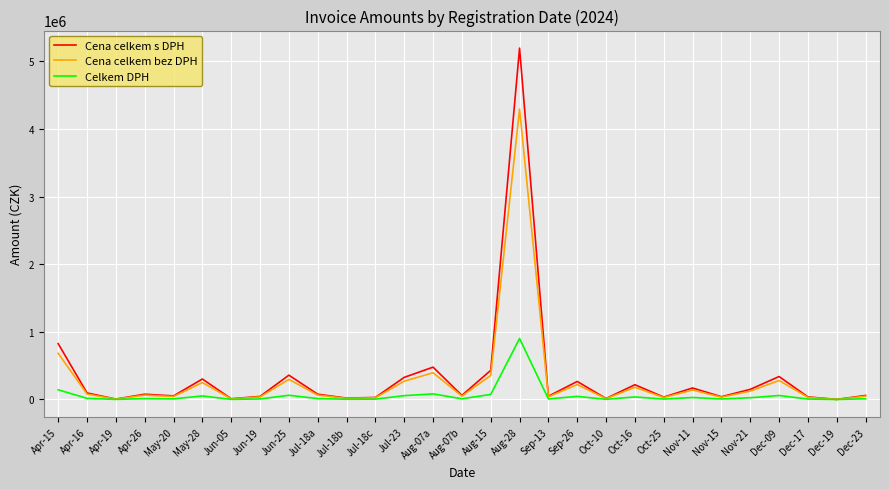

List the series in order of their peak value, highest first.

Cena celkem s DPH, Cena celkem bez DPH, Celkem DPH